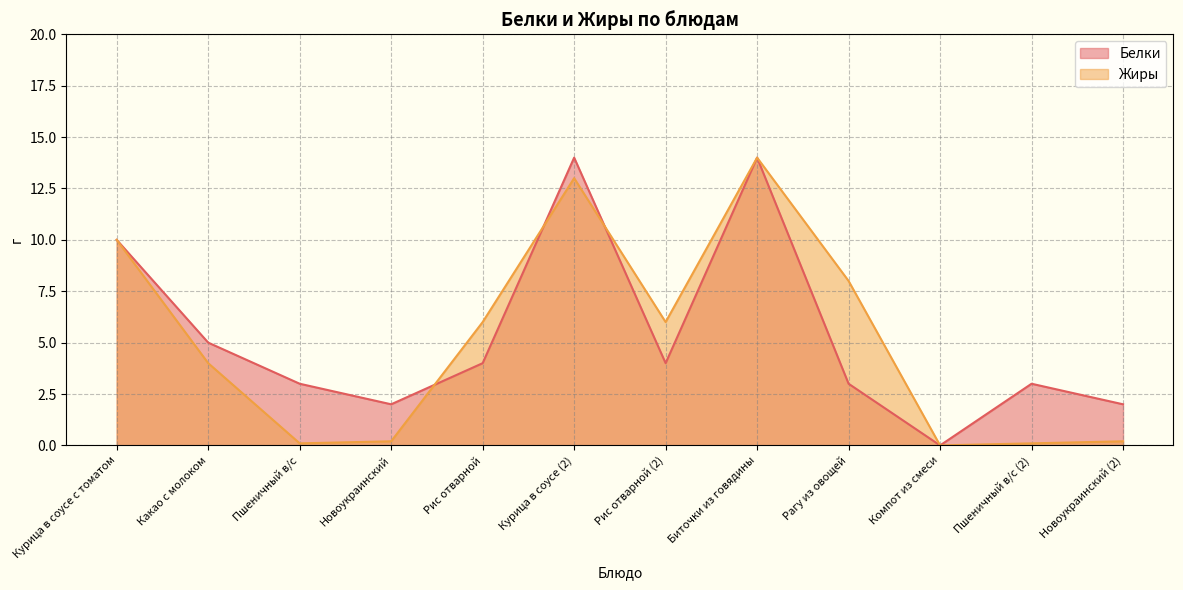

What is the sum of all Белки values?

64.0